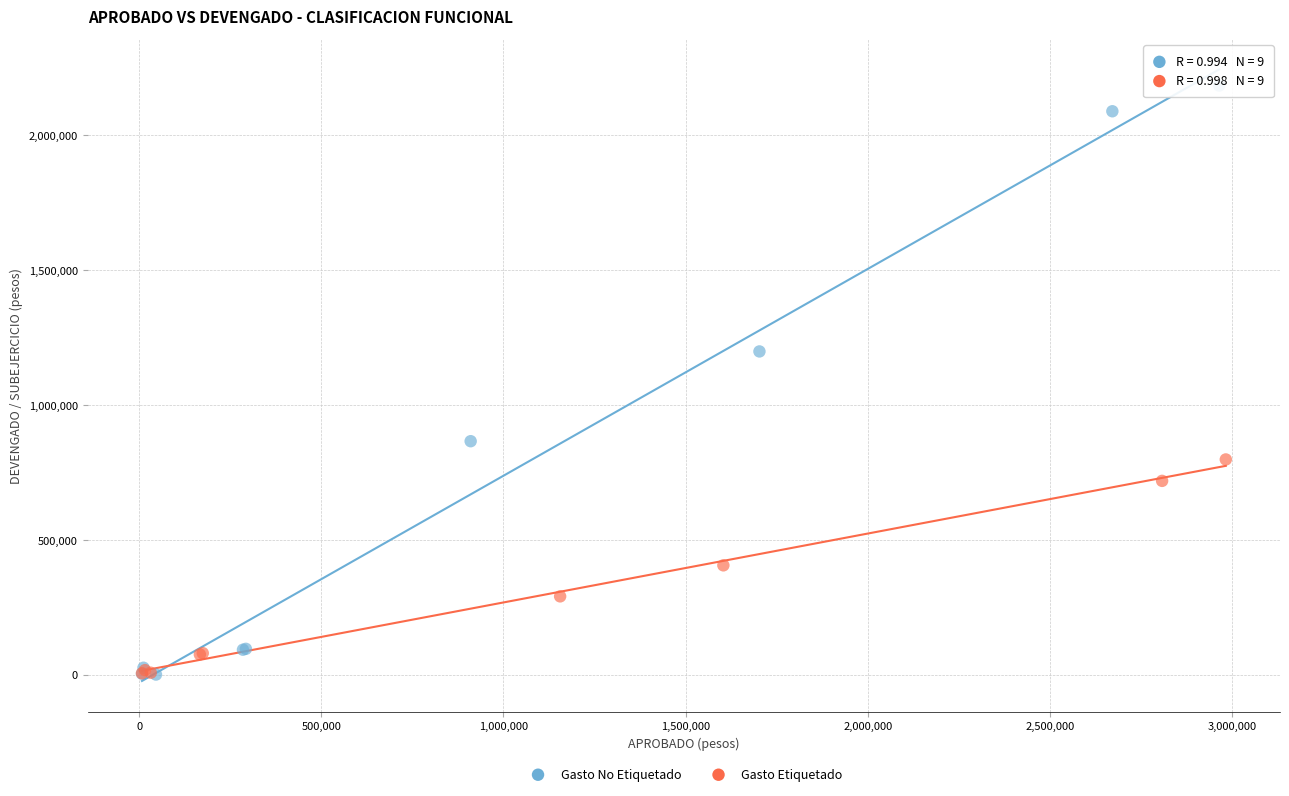

Which series has the widest spread of Y values?

Gasto No Etiquetado